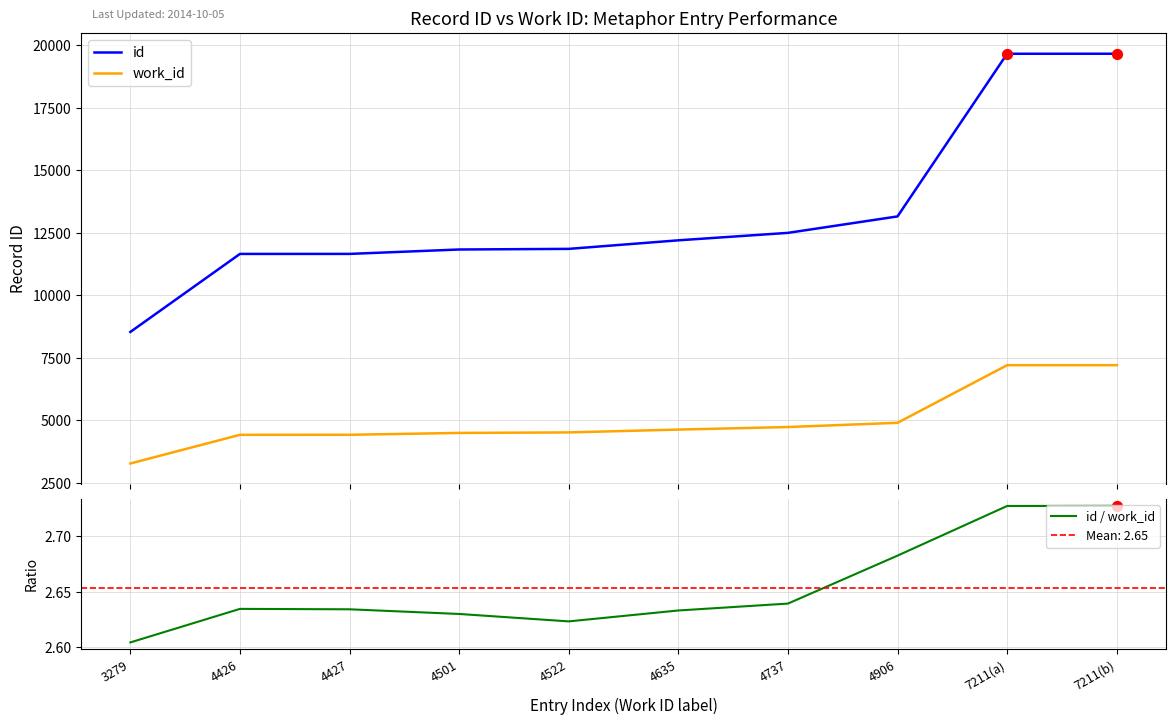

Which series has the largest total across all categories?

id